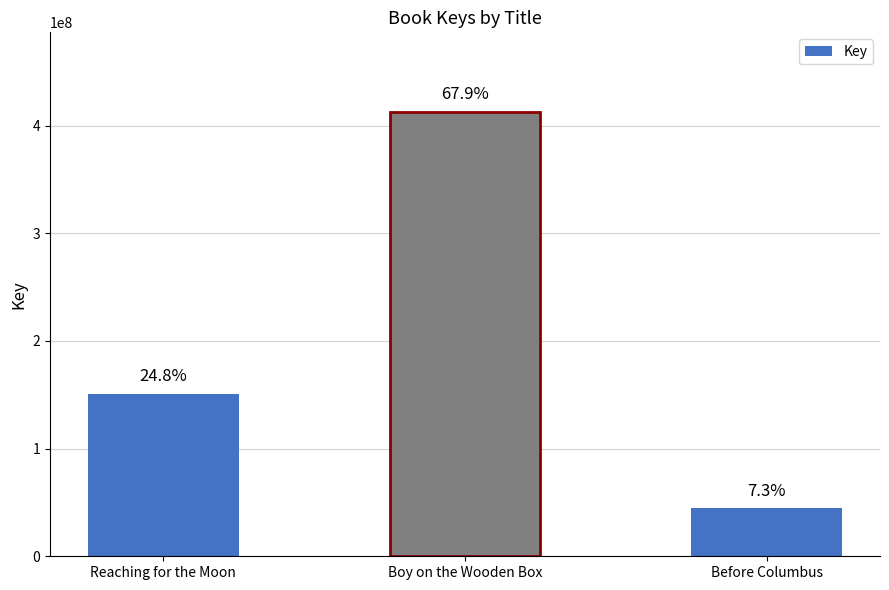

List the labels in order of value, largest first.

Boy on the Wooden Box, Reaching for the Moon, Before Columbus